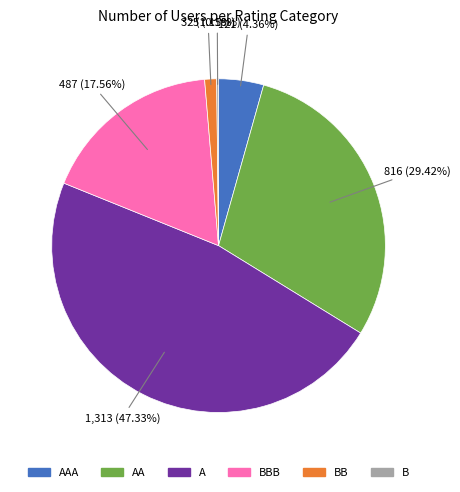

Is there any slice that represents more than half of the pie?

No